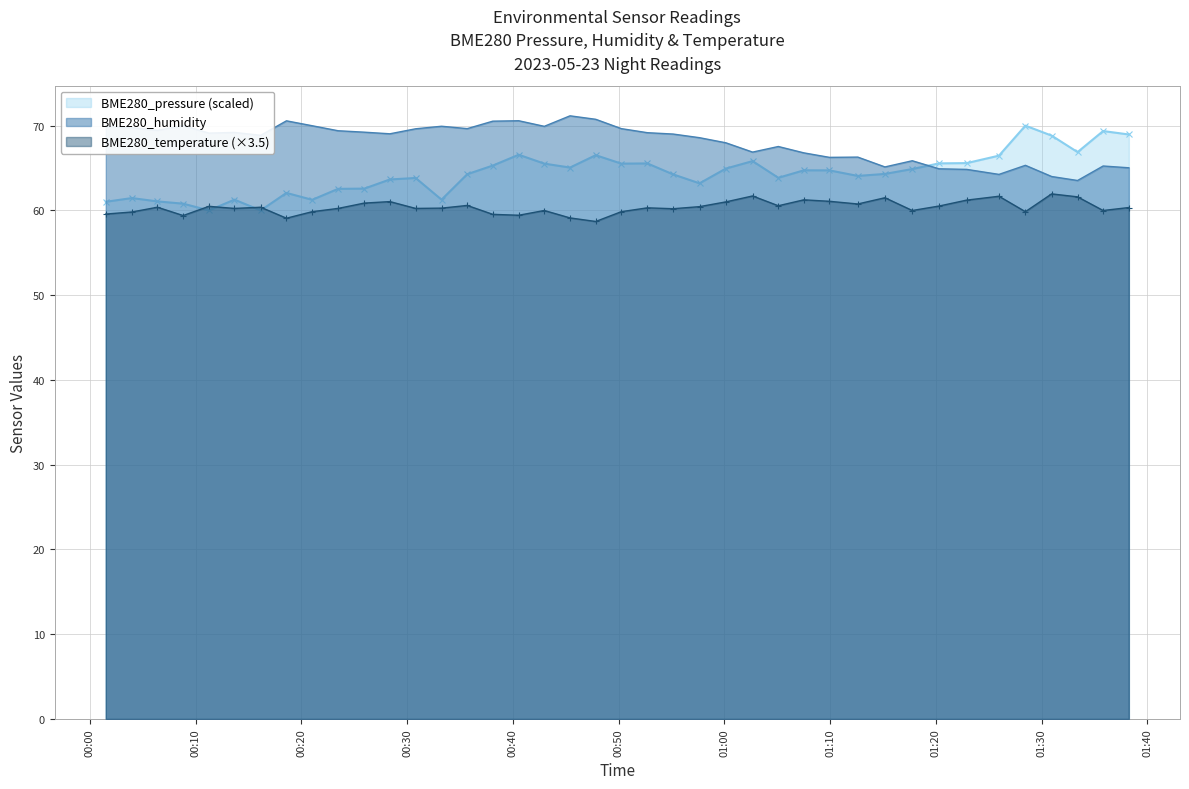

How many times do BME280_pressure and BME280_humidity cross each other?

1